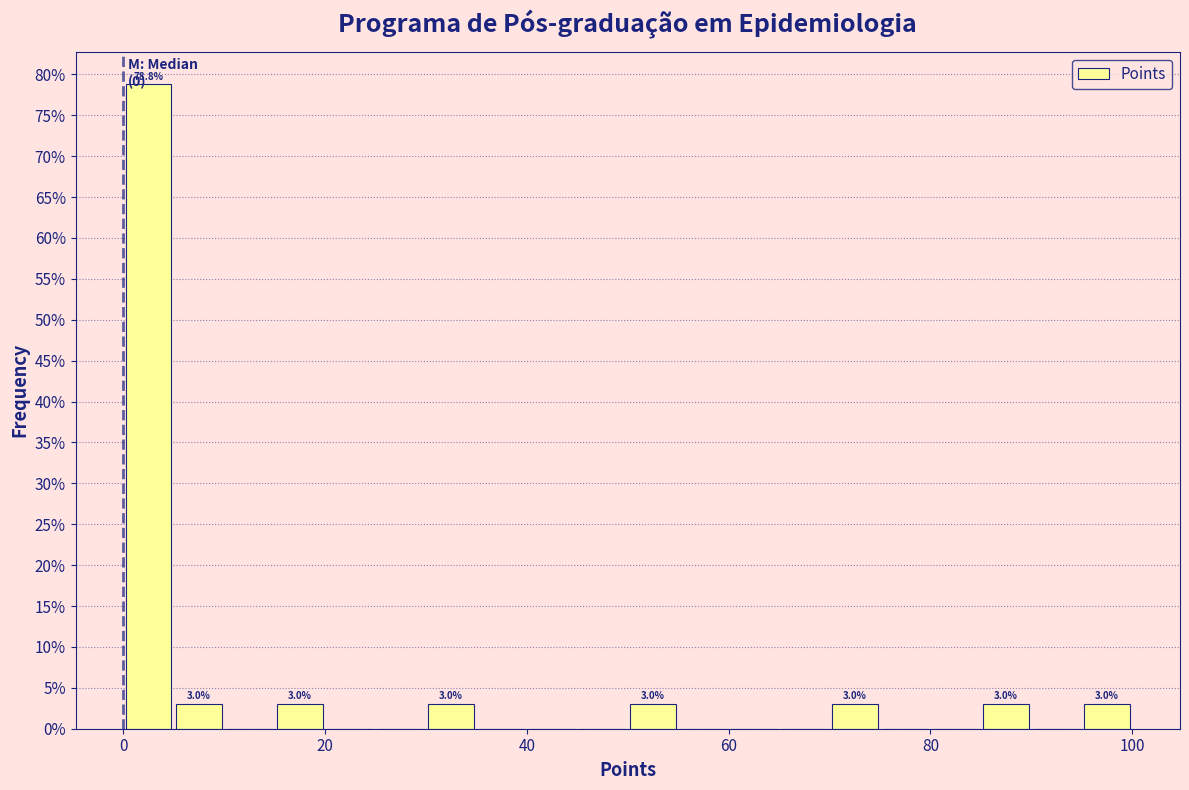

Read against the x-axis, roughly where is the centre of the tallest bar?

2